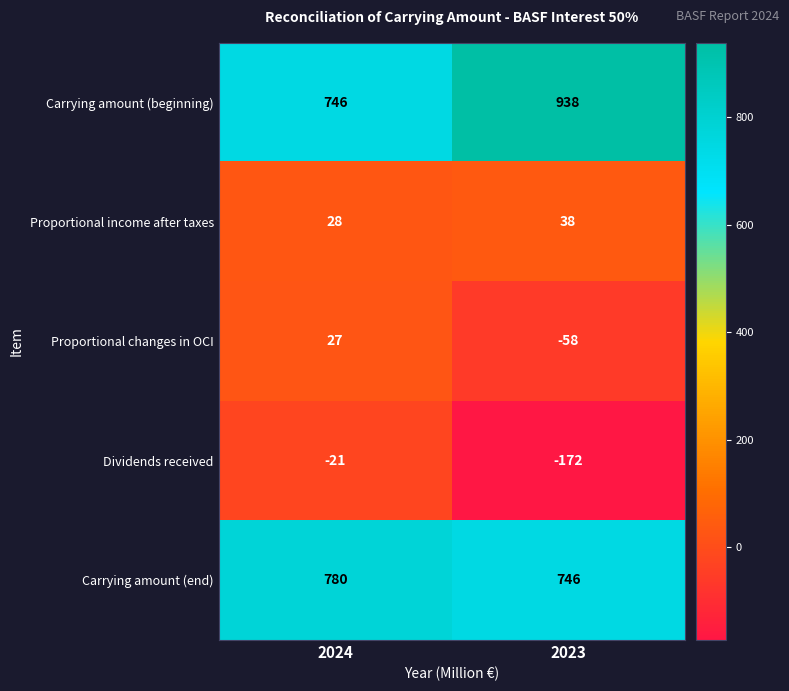

Which series has the largest total across all categories?

Carrying amount (beginning)